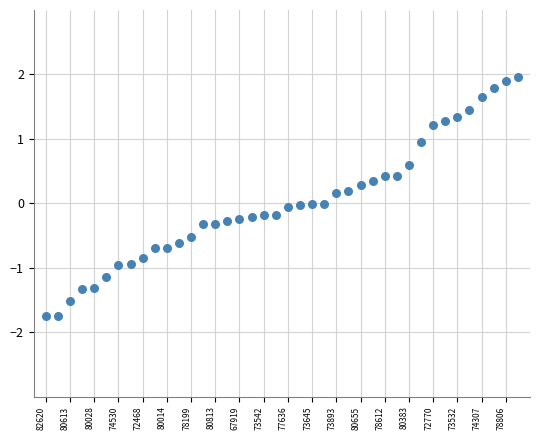

What is the range of Y values (max minus min)?

3.7